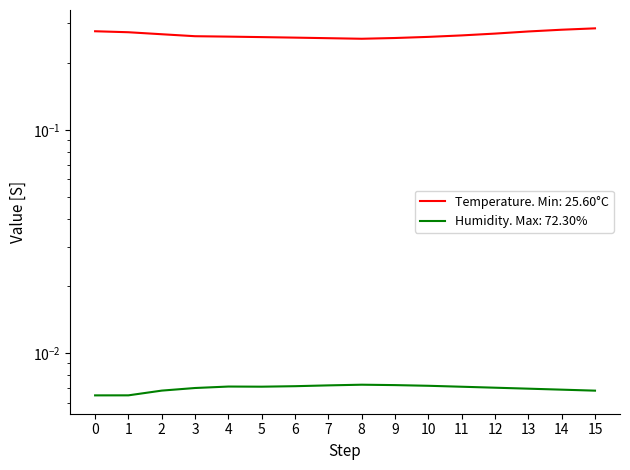

True or false: Temperature (°C / 100) has more than 1 points higher than both neighbors.

False